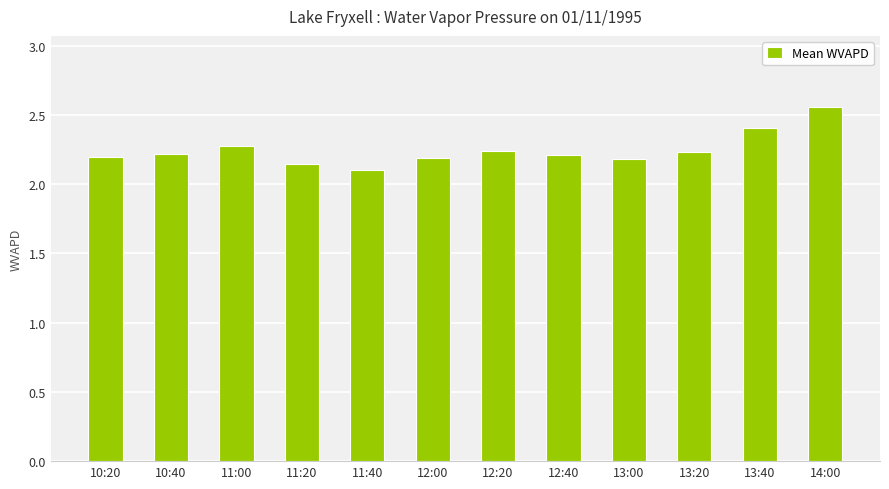

Approximately how many times larger is the value at 13:20 compared to 14:00?

0.9